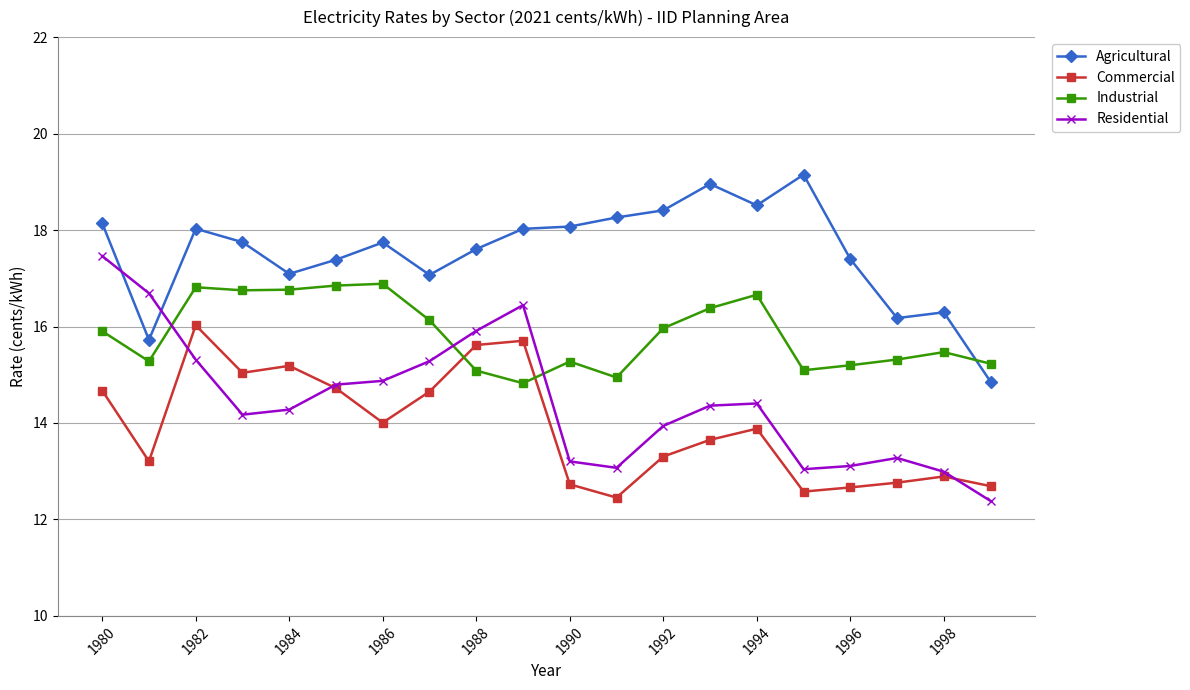

Which series ends up on top after the final intersection of Residential and Agricultural?

Agricultural